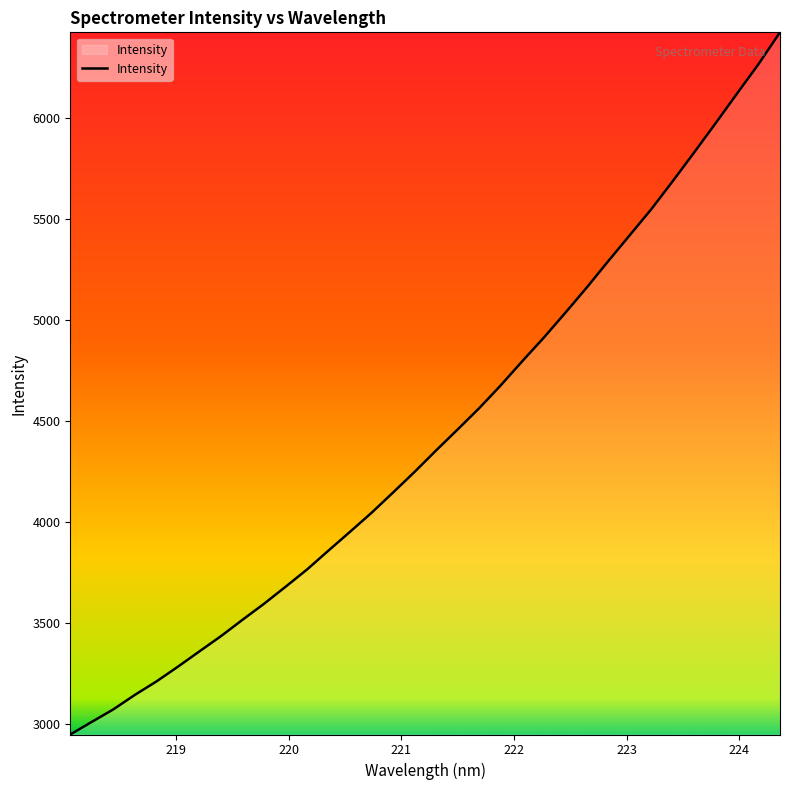

What is the maximum value shown in the chart?

6421.9